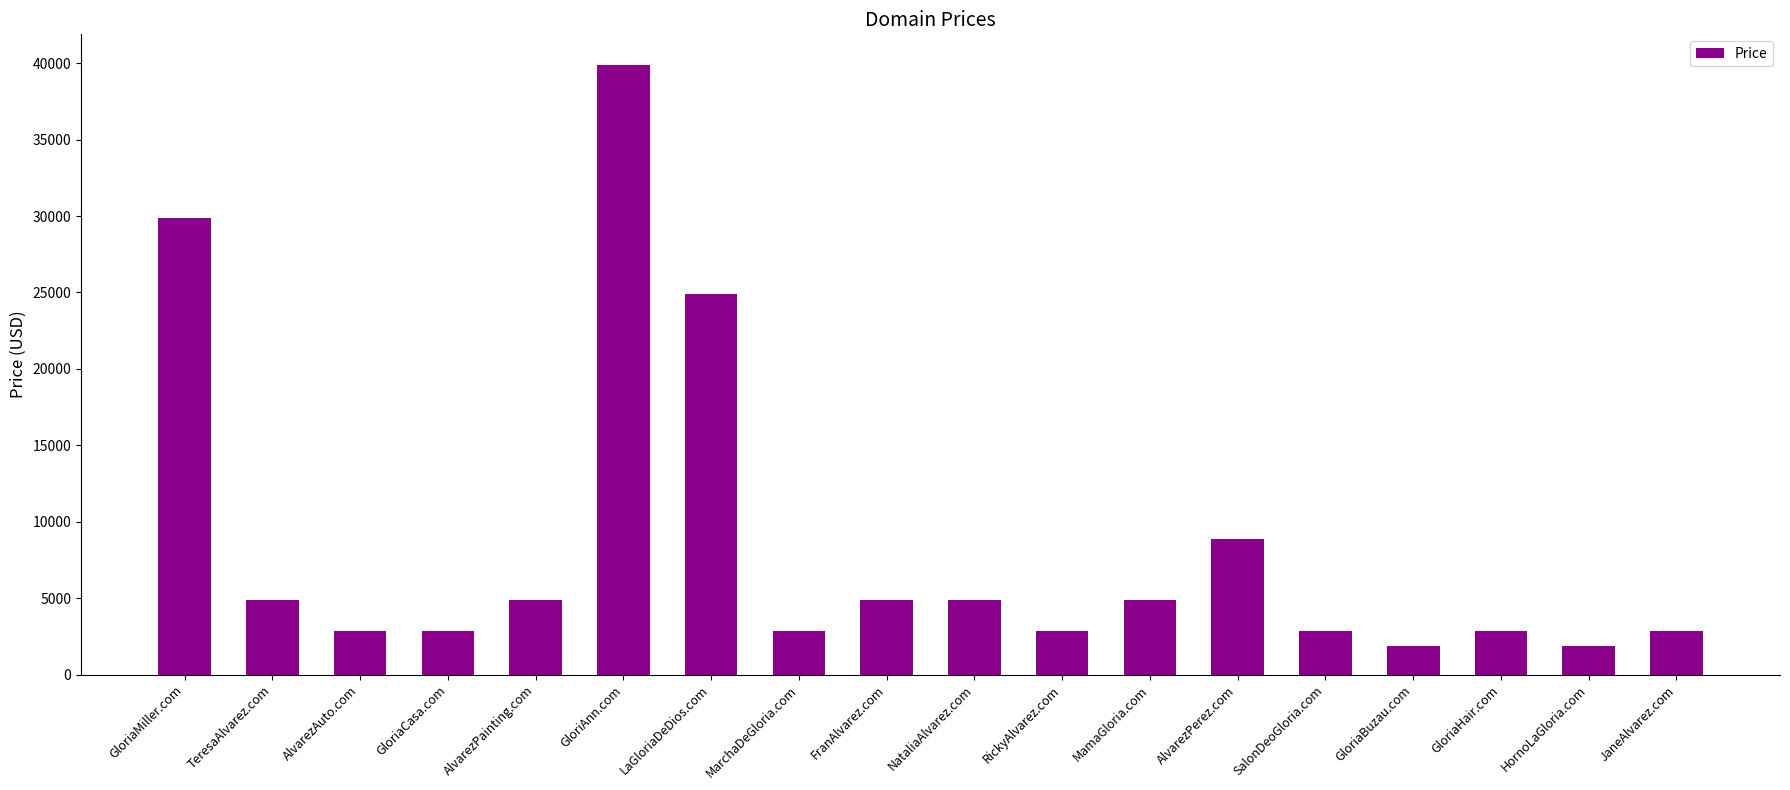

Reading left to right, transcribe all the data shown in this chart.

GloriaMiller.com=29888	TeresaAlvarez.com=4888	AlvarezAuto.com=2888	GloriaCasa.com=2888	AlvarezPainting.com=4888	GloriAnn.com=39888	LaGloriaDeDios.com=24888	MarchaDeGloria.com=2888	FranAlvarez.com=4888	NataliaAlvarez.com=4888	RickyAlvarez.com=2888	MamaGloria.com=4888	AlvarezPerez.com=8888	SalonDeoGloria.com=2888	GloriaBuzau.com=1888	GloriaHair.com=2888	HornoLaGloria.com=1888	JaneAlvarez.com=2888